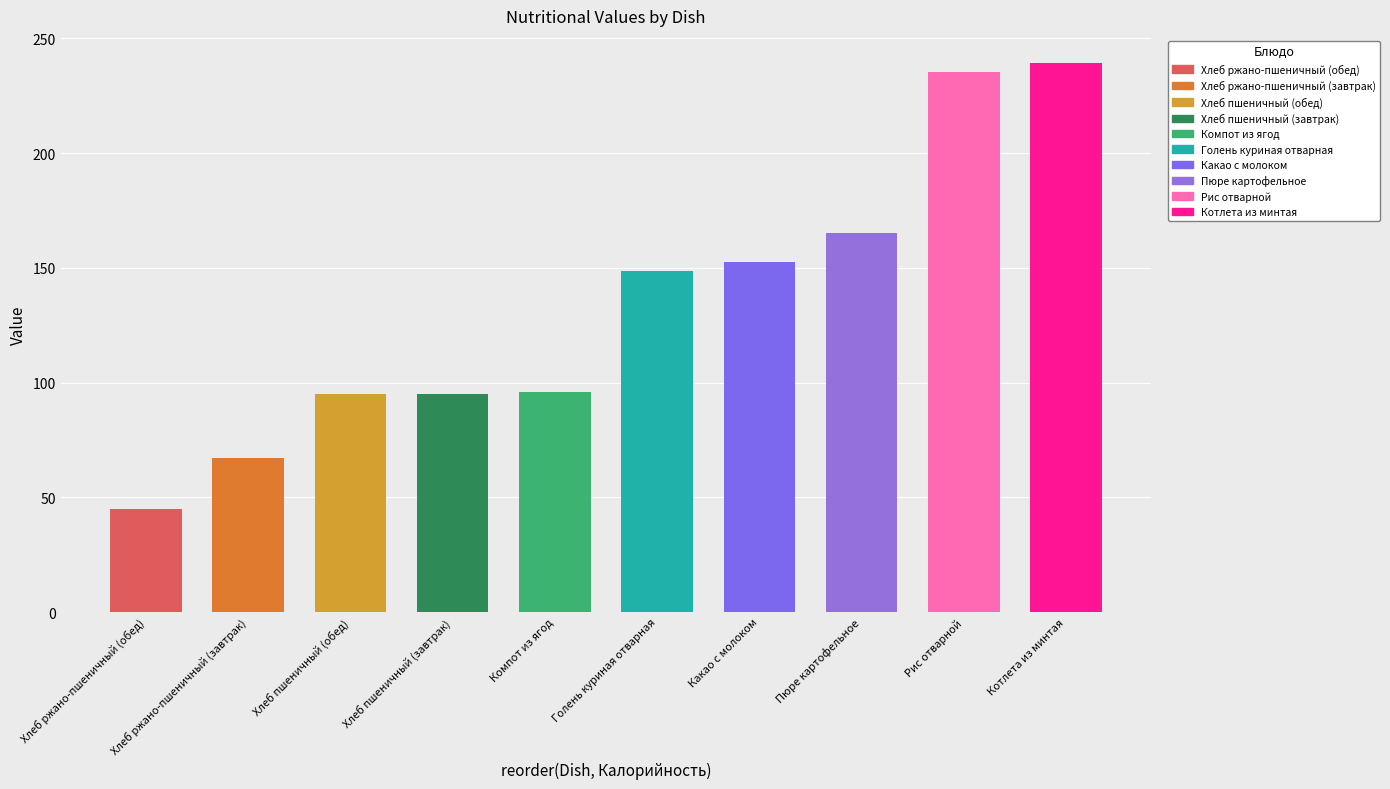

The value at Компот из ягод is 43.6. True or false?

False